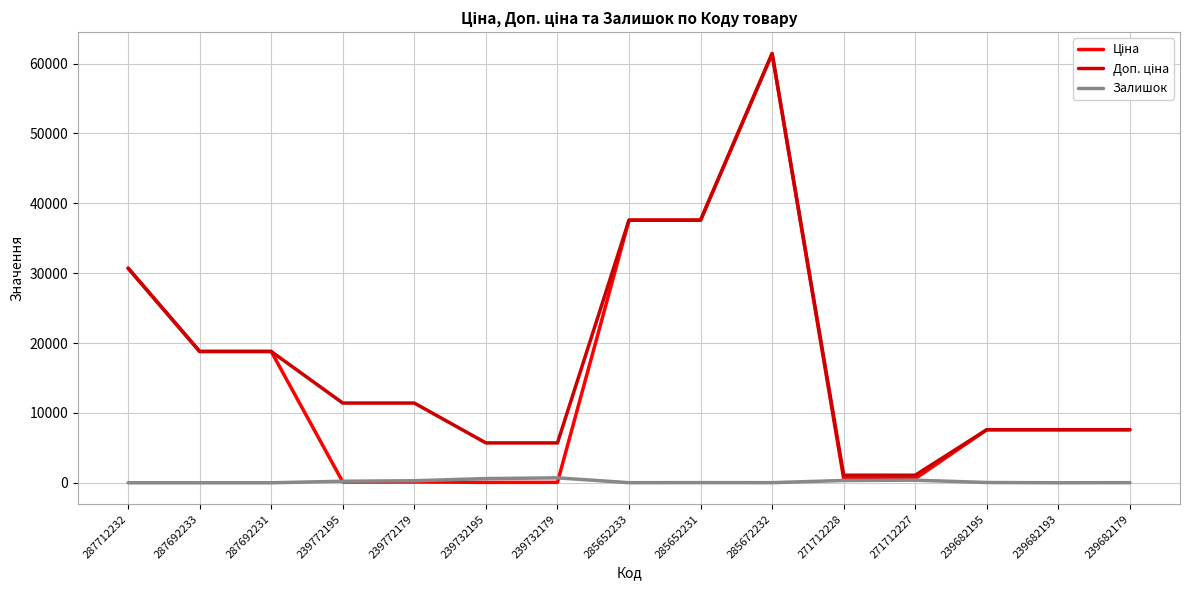

What is the maximum value shown in the chart?

61434.3